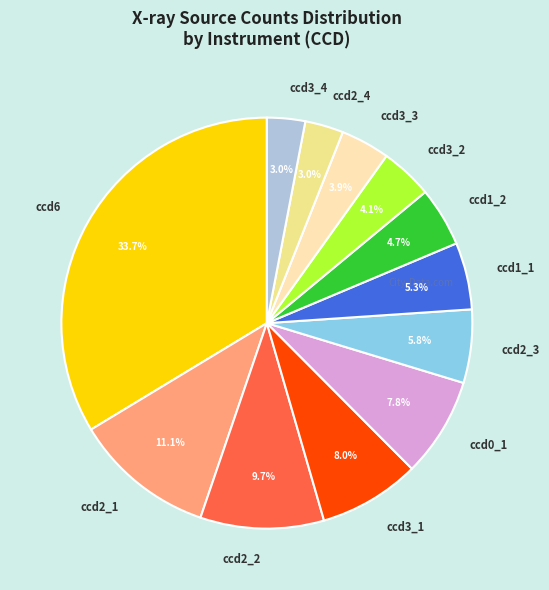

Do ccd3_3 and ccd1_2 together represent more than half of the pie?

No